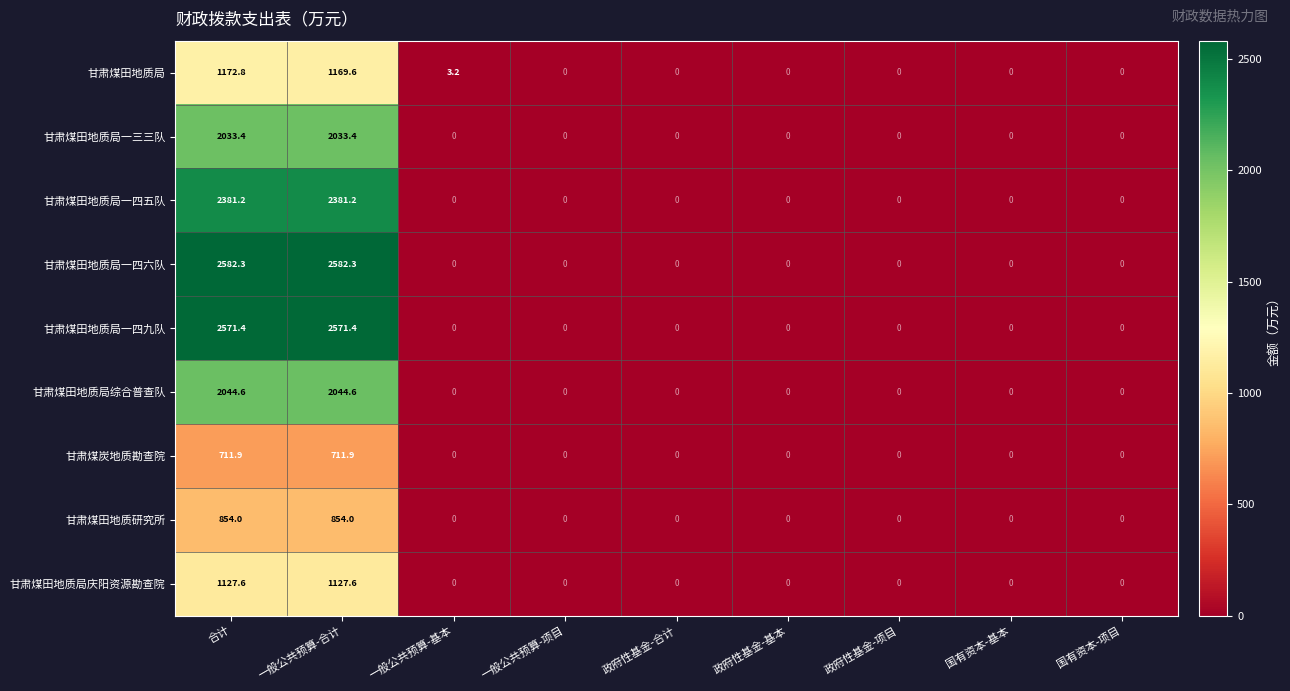

The value of 甘肃煤田地质局 at 政府性基金-项目 is -598.6. True or false?

False